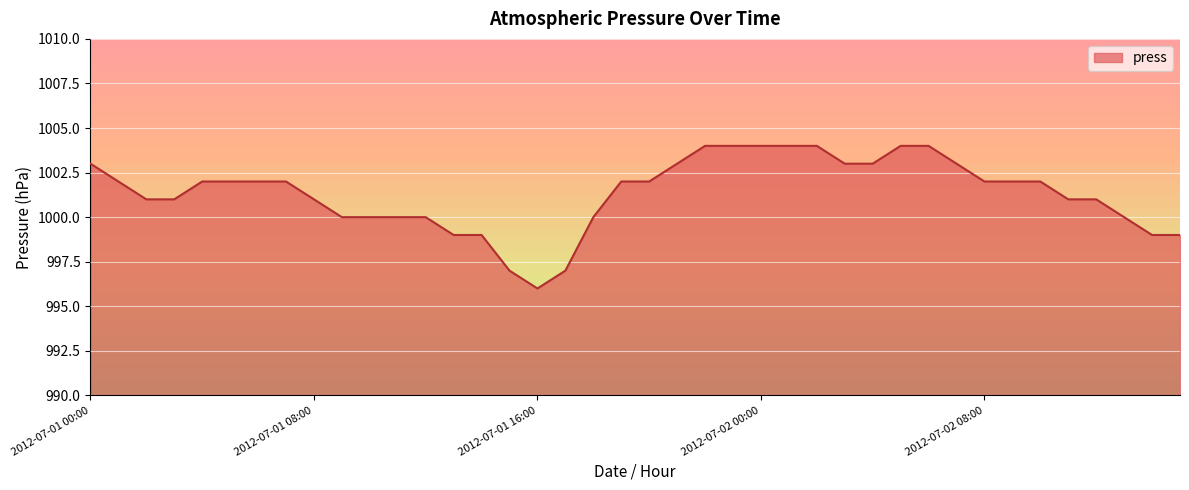

How many lines are shown in the chart?

1